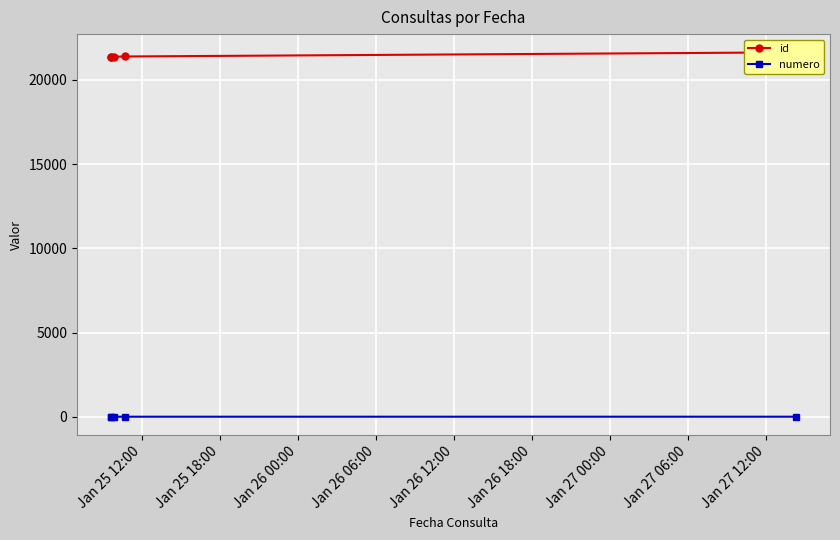

True or false: numero has more than 2 interior local peaks.

False